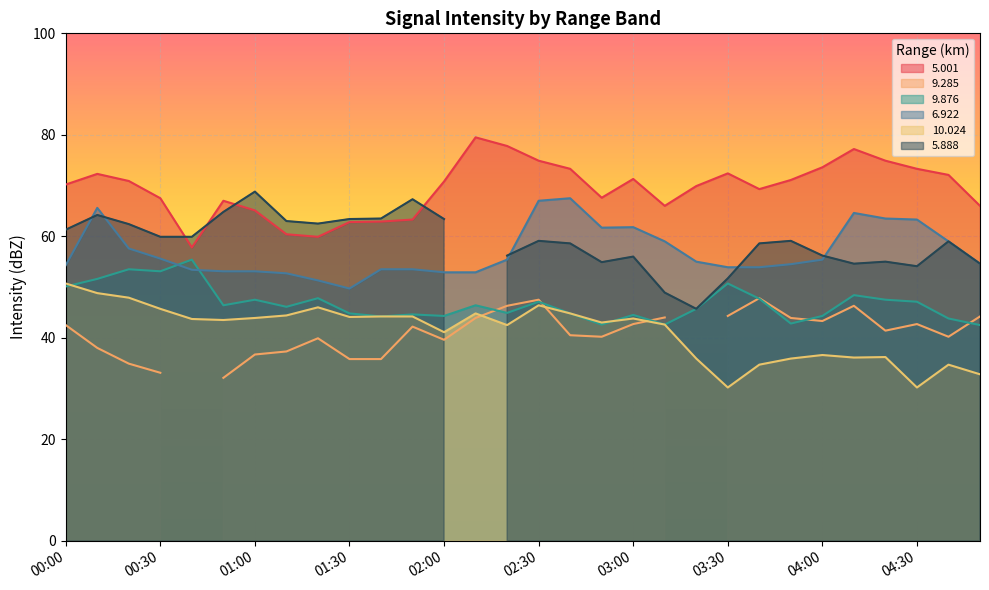

True or false:  10.024 and   5.001 intersect in this chart.

False